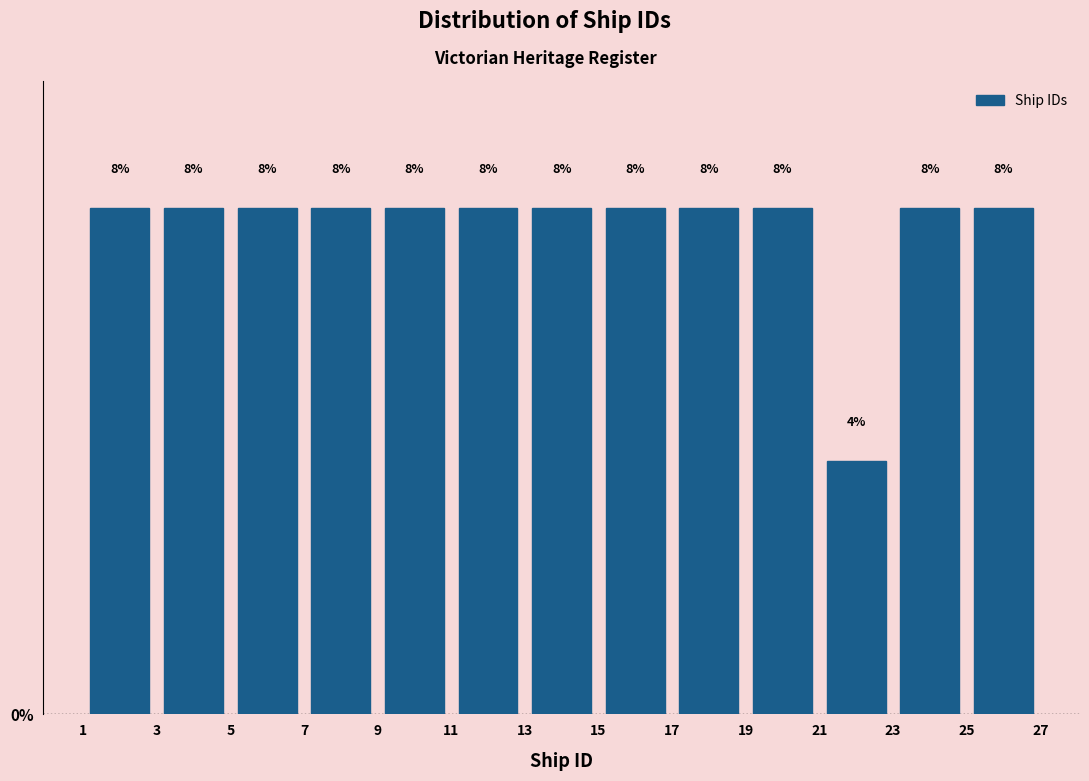

What is the height of the bar covering 25 to 27 on the x-axis?

8